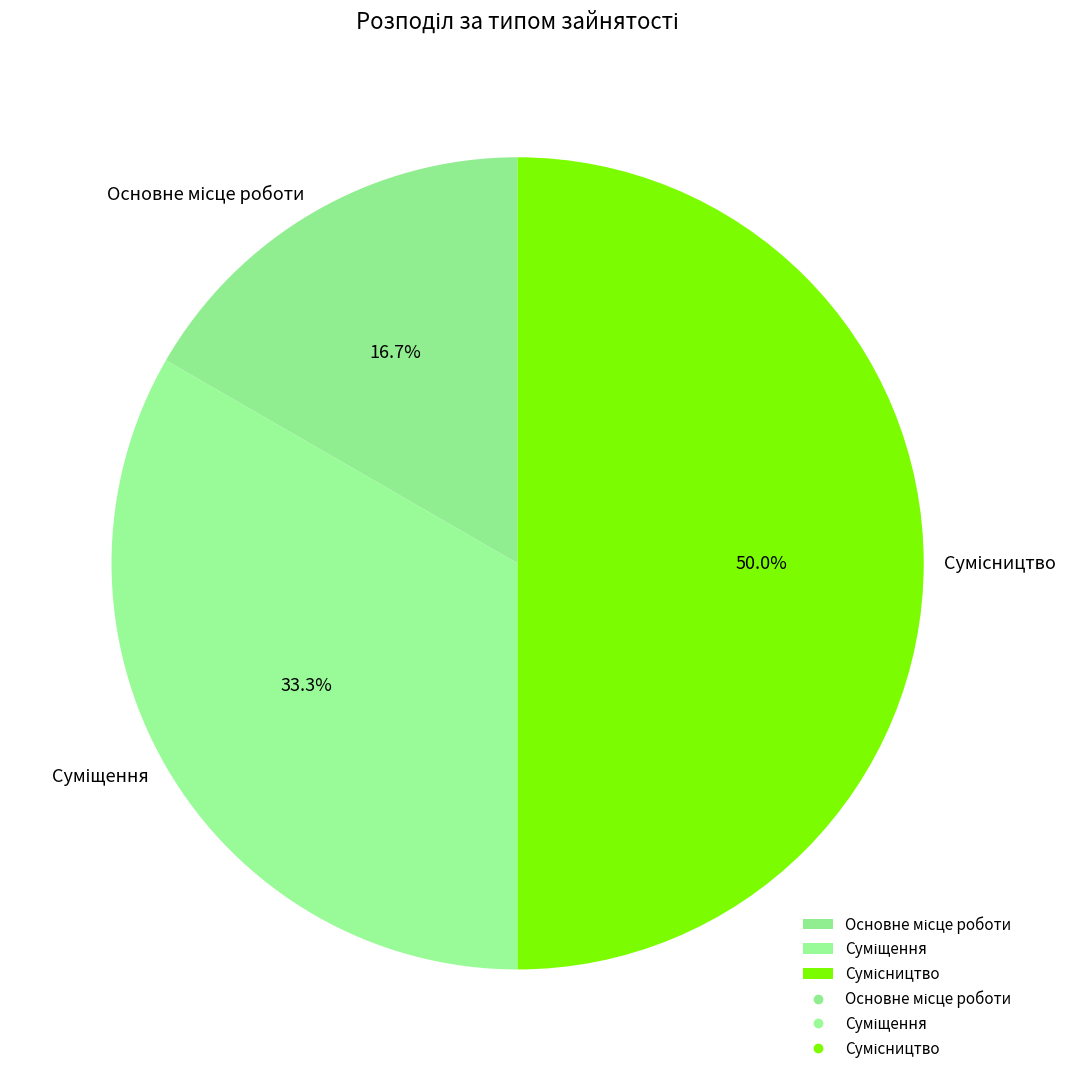

To the nearest percent, what is the average slice percentage?

33%